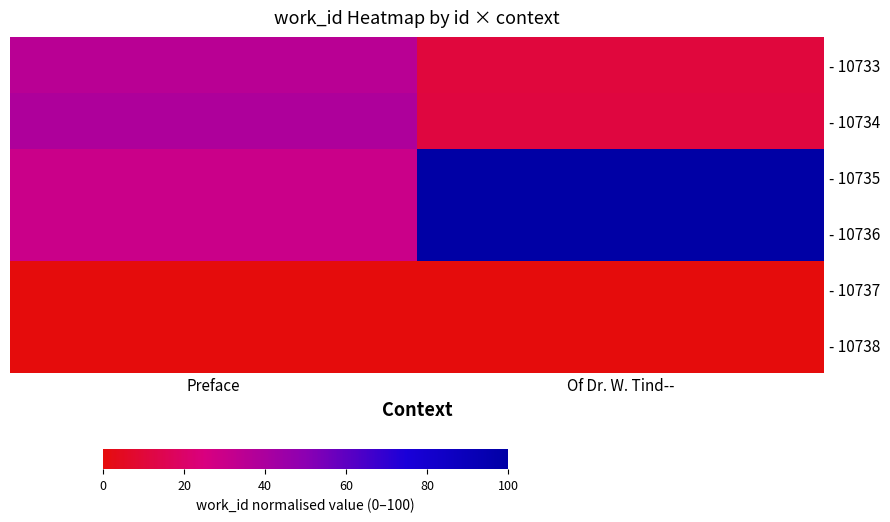

What is the maximum value shown in the chart?

100.0